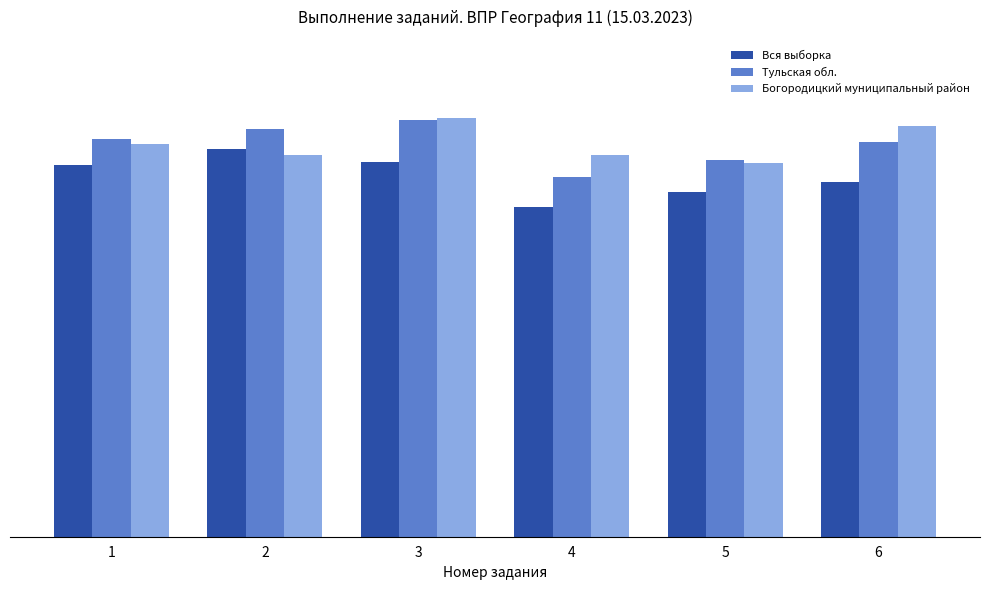

What are all the series names shown in the legend?

Вся выборка, Тульская обл., Богородицкий муниципальный район